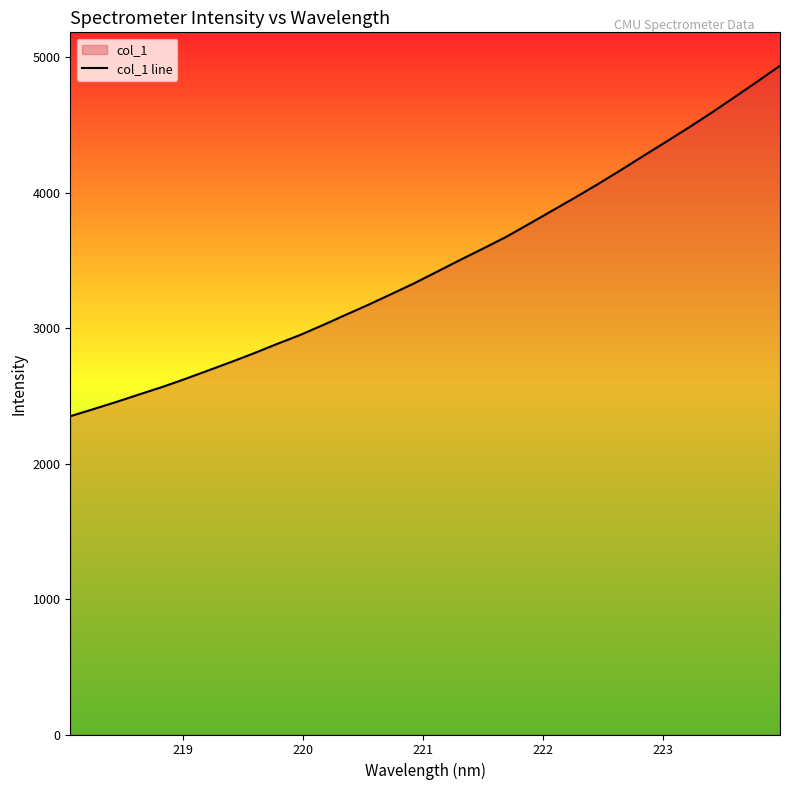

Reading left to right, extract all data points from this chart.

2350.6	2402.5	2455.6	2511.2	2565.9	2625.2	2687.4	2750.0	2814.6	2883.0	2948.7	3021.8	3097.9	3173.1	3251.9	3331.3	3417.1	3503.2	3587.2	3672.6	3768.0	3864.8	3961.5	4060.9	4164.2	4270.5	4375.5	4481.3	4591.4	4705.4	4821.4	4938.9